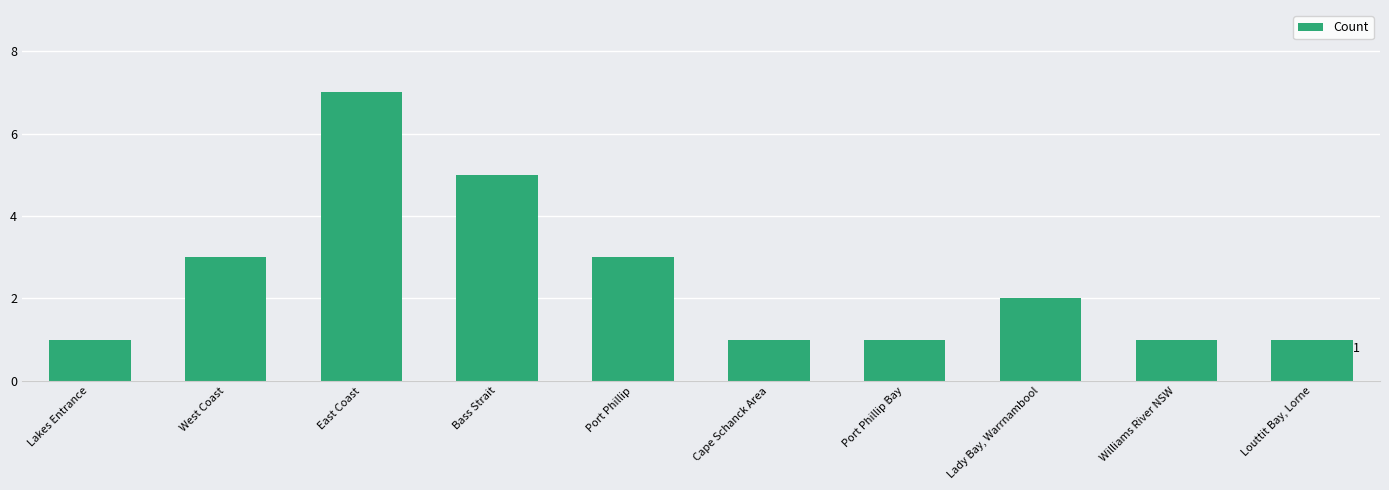

What is the label of the 3rd bar from the right?

Lady Bay, Warrnambool